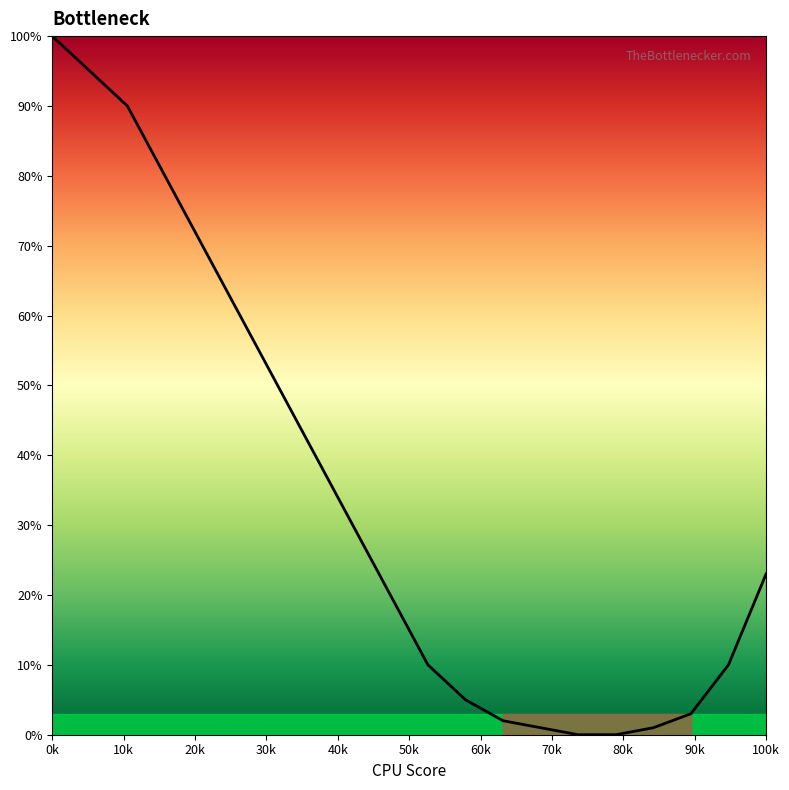

What is the difference between the maximum and minimum values?

100